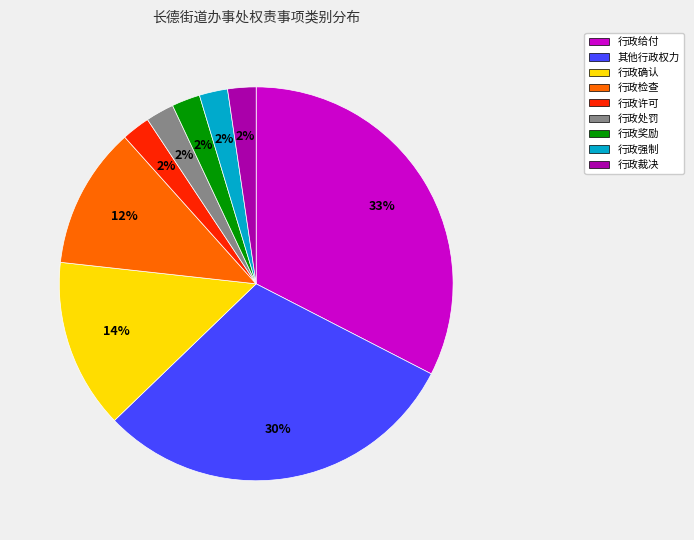

Is there a majority slice in this chart?

No